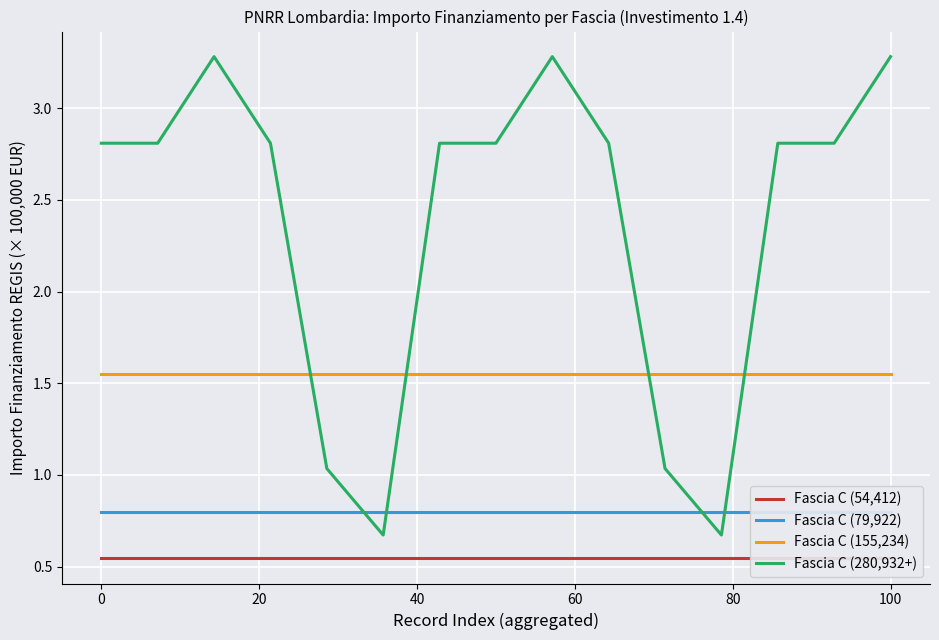

Which series ends up on top after the final intersection of Fascia C (155,234) and Fascia C (280,932+)?

Fascia C (280,932+)